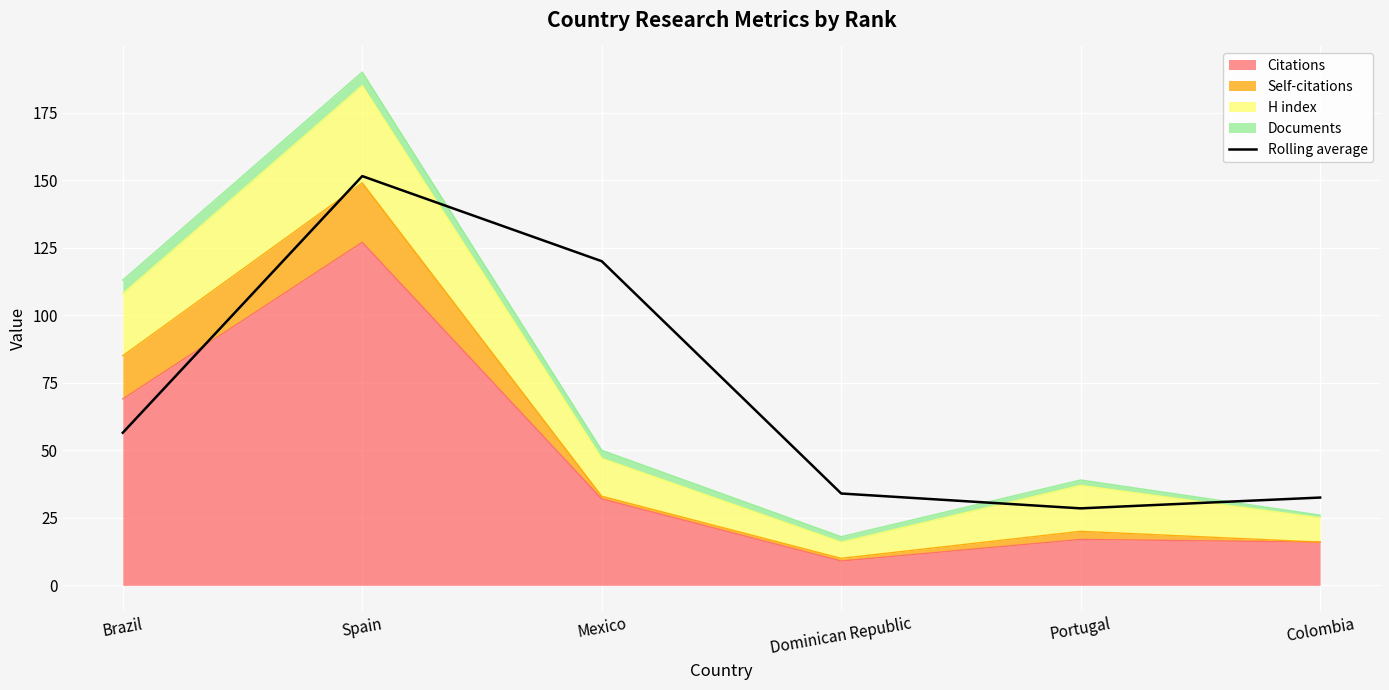

What is the value of the 2nd point from the left?

151.5